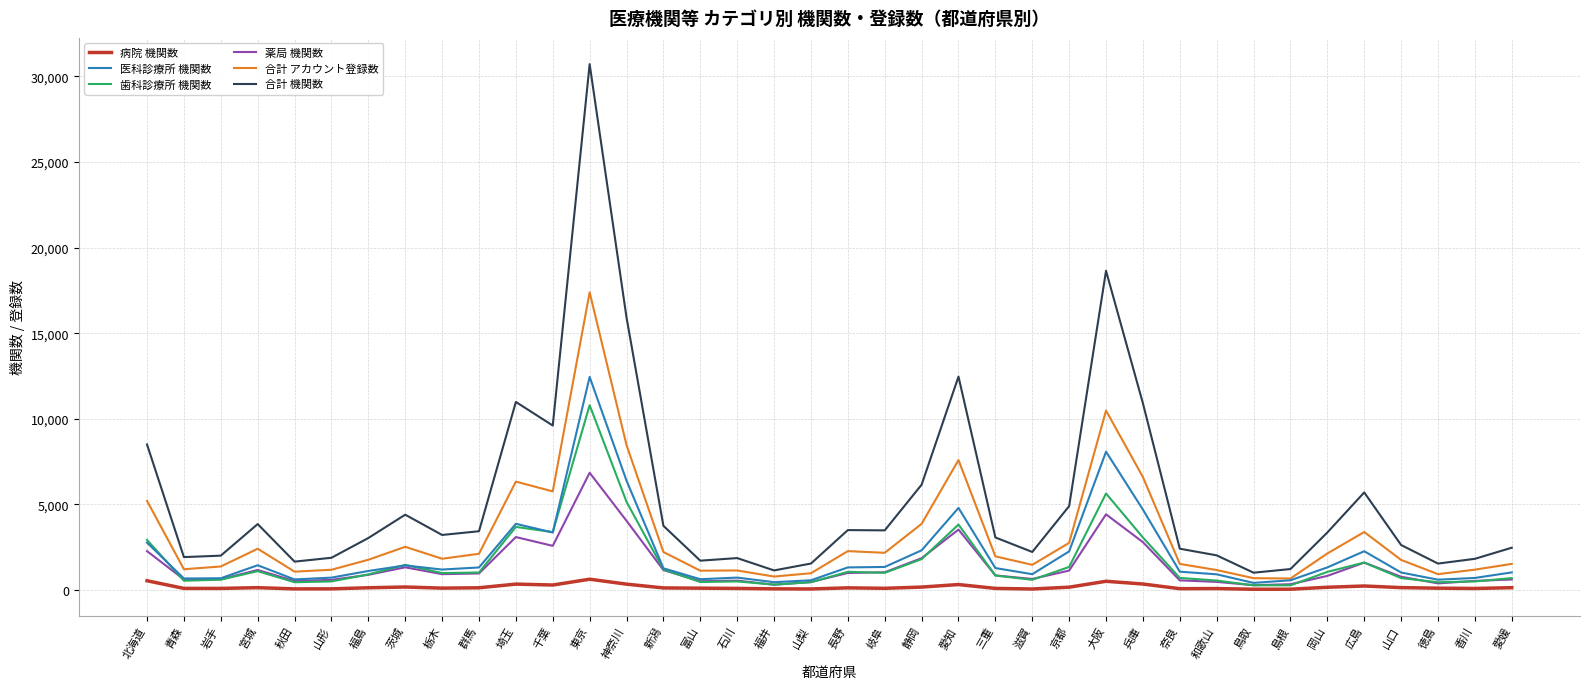

Between 北海道 and 静岡, which series saw the biggest shift?

合計 機関数